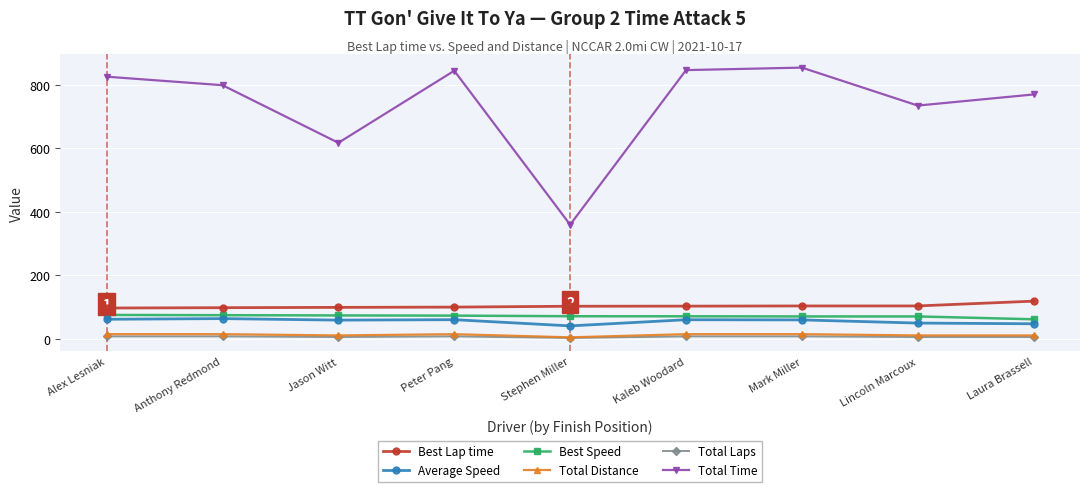

What is the value of the Total Laps point at the 9th from the left?

5.0